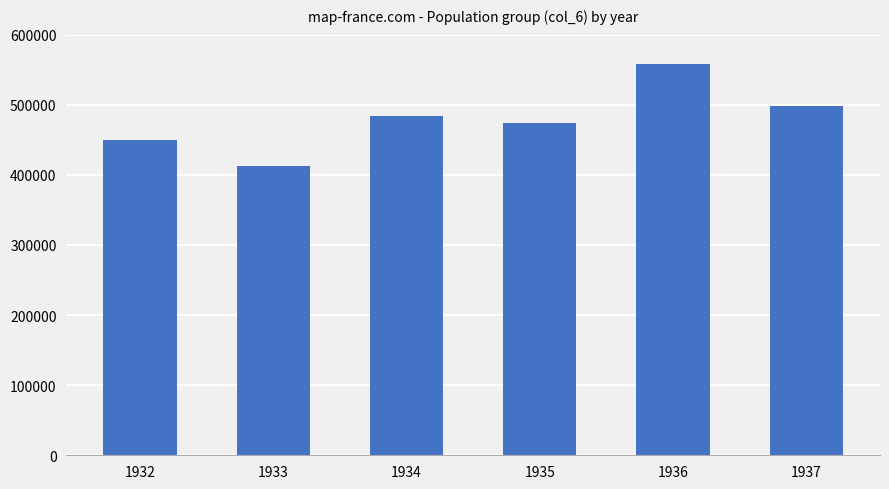

What is the minimum value shown in the chart?

413000